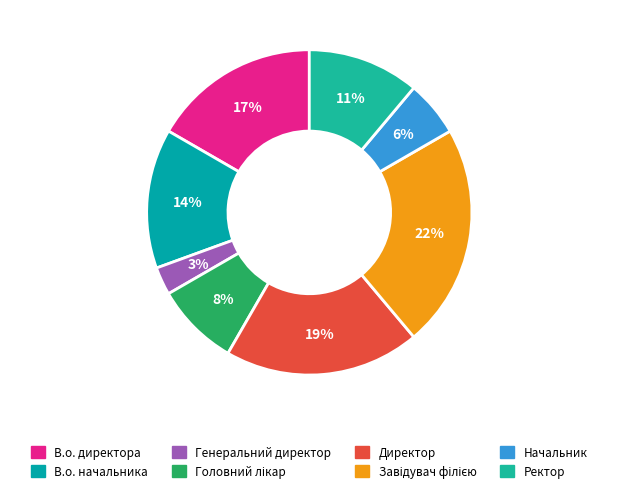

True or false: В.о. начальника accounts for 25% of the total.

False